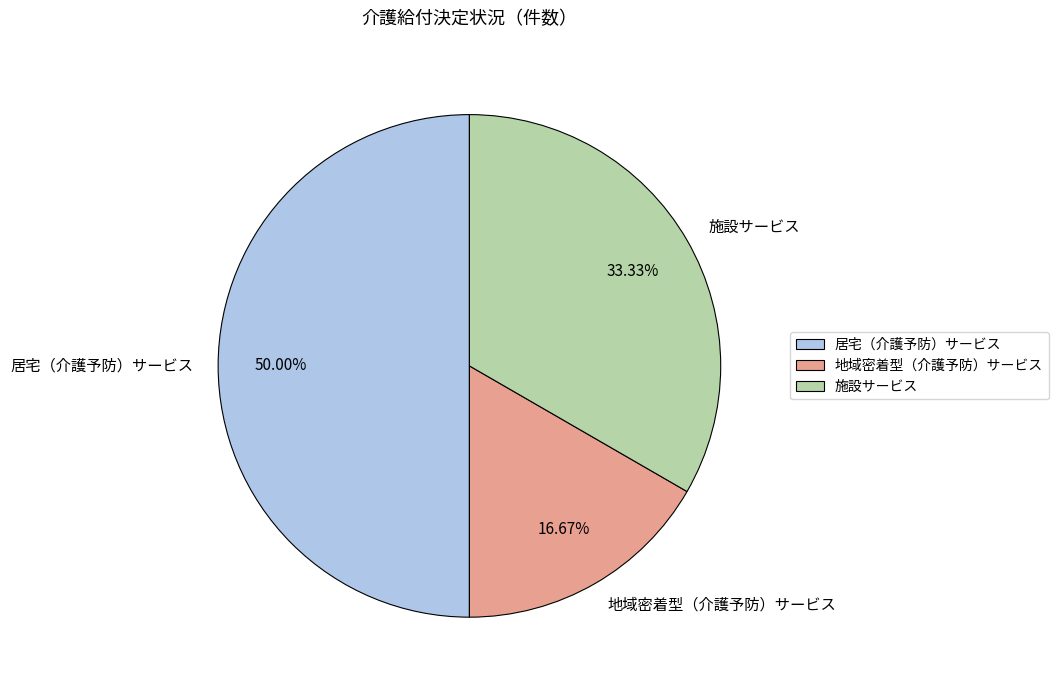

Rank the categories by value from lowest to highest.

地域密着型（介護予防）サービス, 施設サービス, 居宅（介護予防）サービス